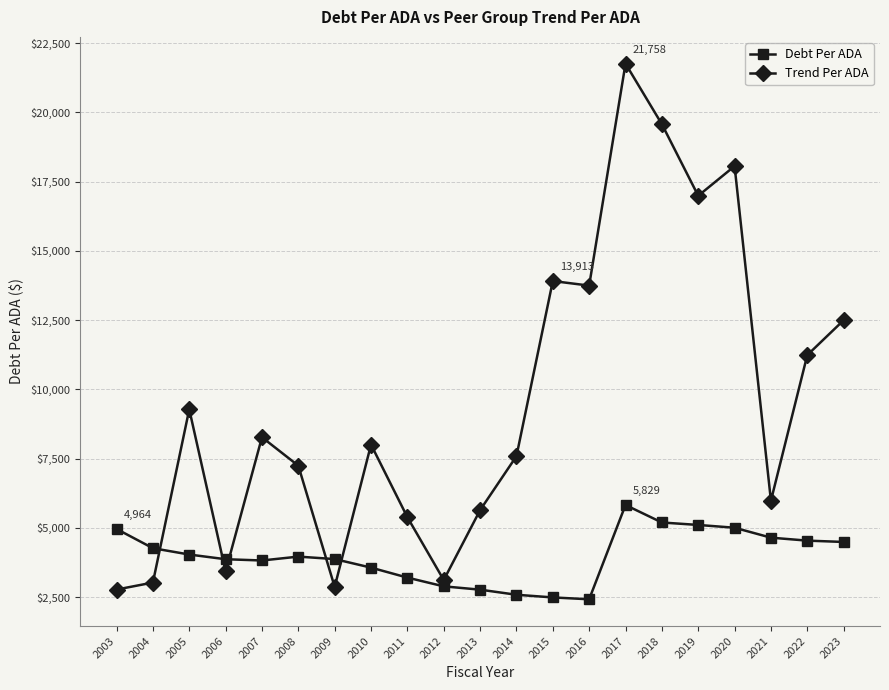

At which category does Trend Per ADA reach its first local peak?

2005